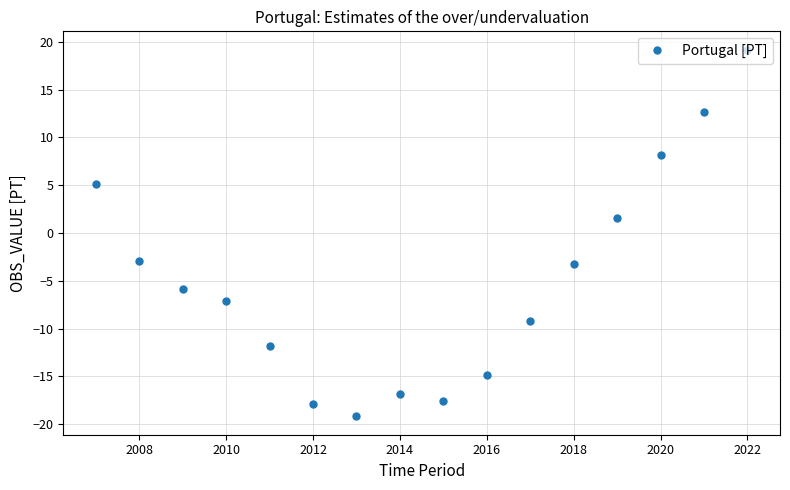

How many data points are less than -5?

9